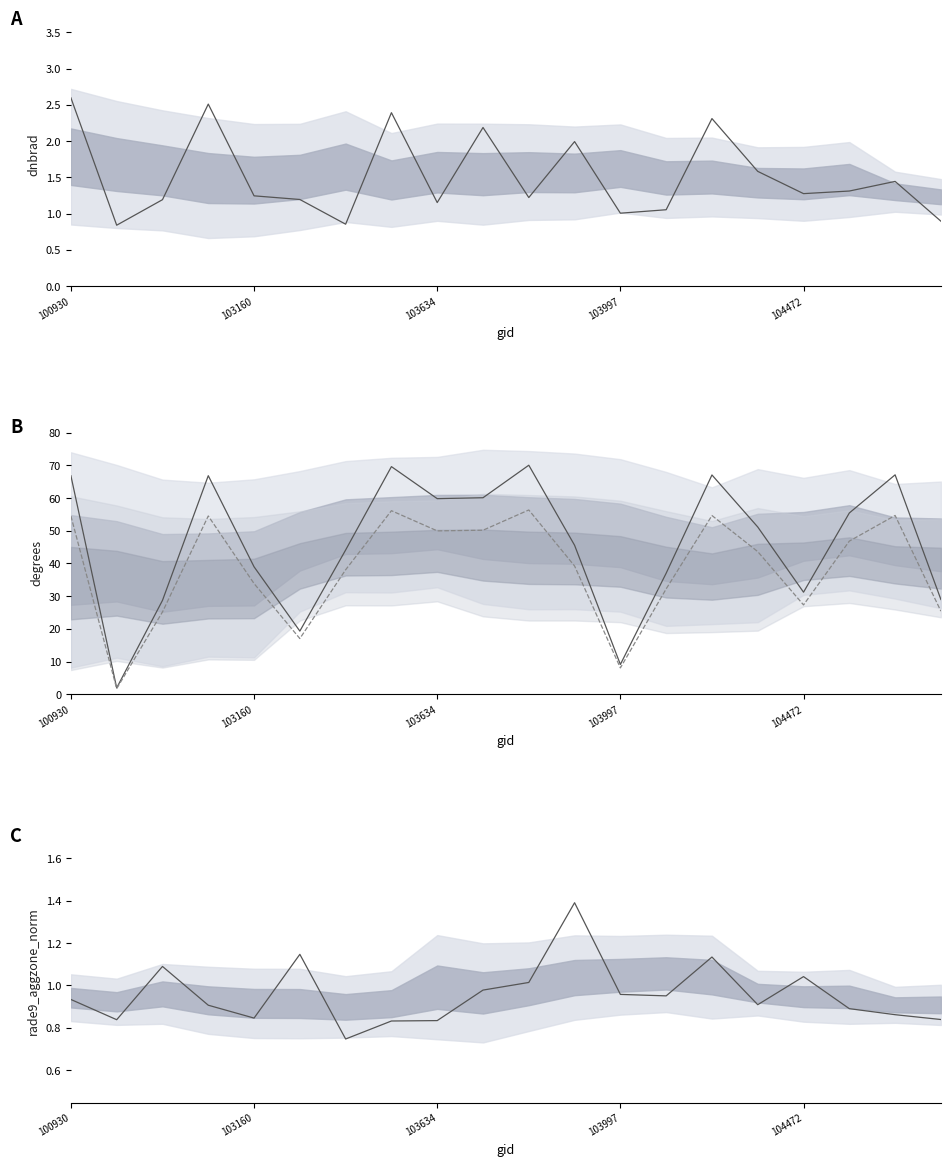

What is the smallest value displayed?

0.7